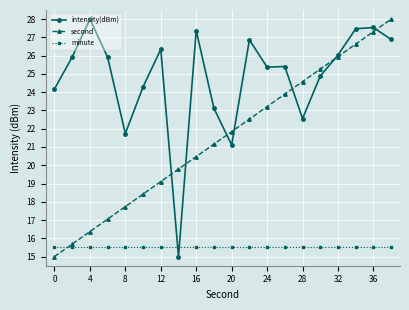

Which series has the largest total across all categories?

intensity(dBm)